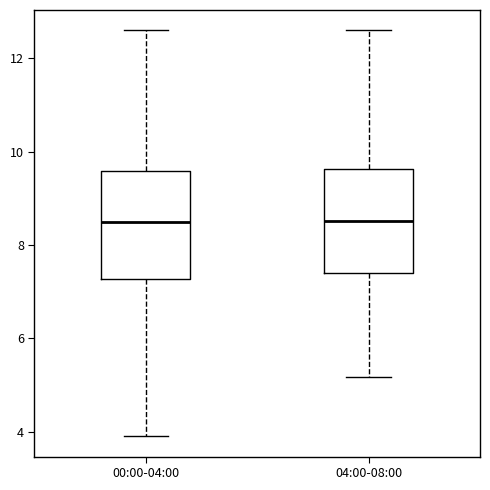

Reading left to right, transcribe this box plot: for each box, give where its median line is, the range the box spans, and where its two whiskers end, as read against the y-axis. The values are not printed on the chart, so give them approximately, as read against the axis.

00:00-04:00: median 8.6, box 7.2 to 9.6, whiskers 4.0 to 12.6
04:00-08:00: median 8.6, box 7.4 to 9.6, whiskers 5.2 to 12.6